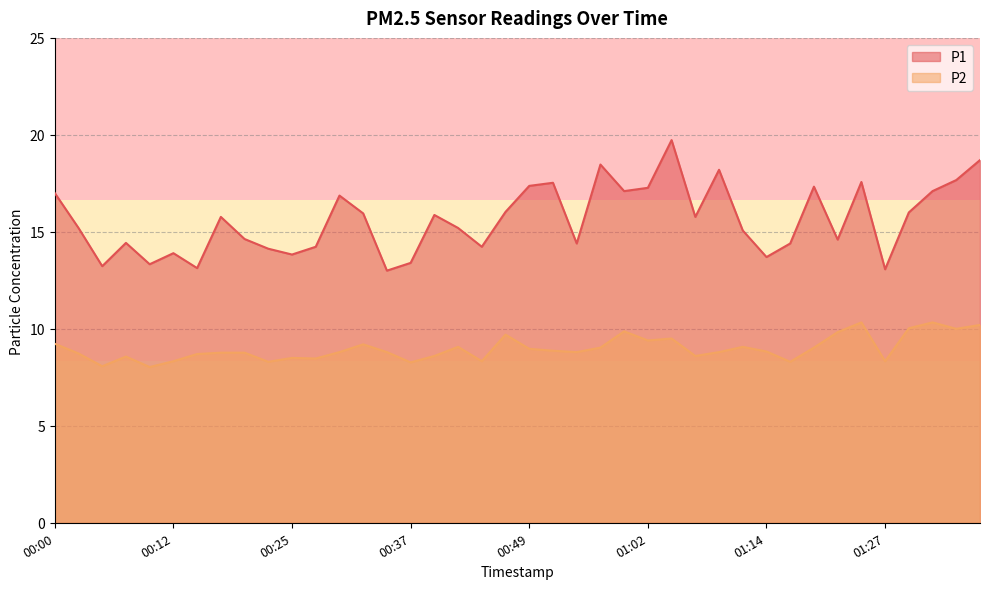

At which label is P1 closest to 16?

01:29